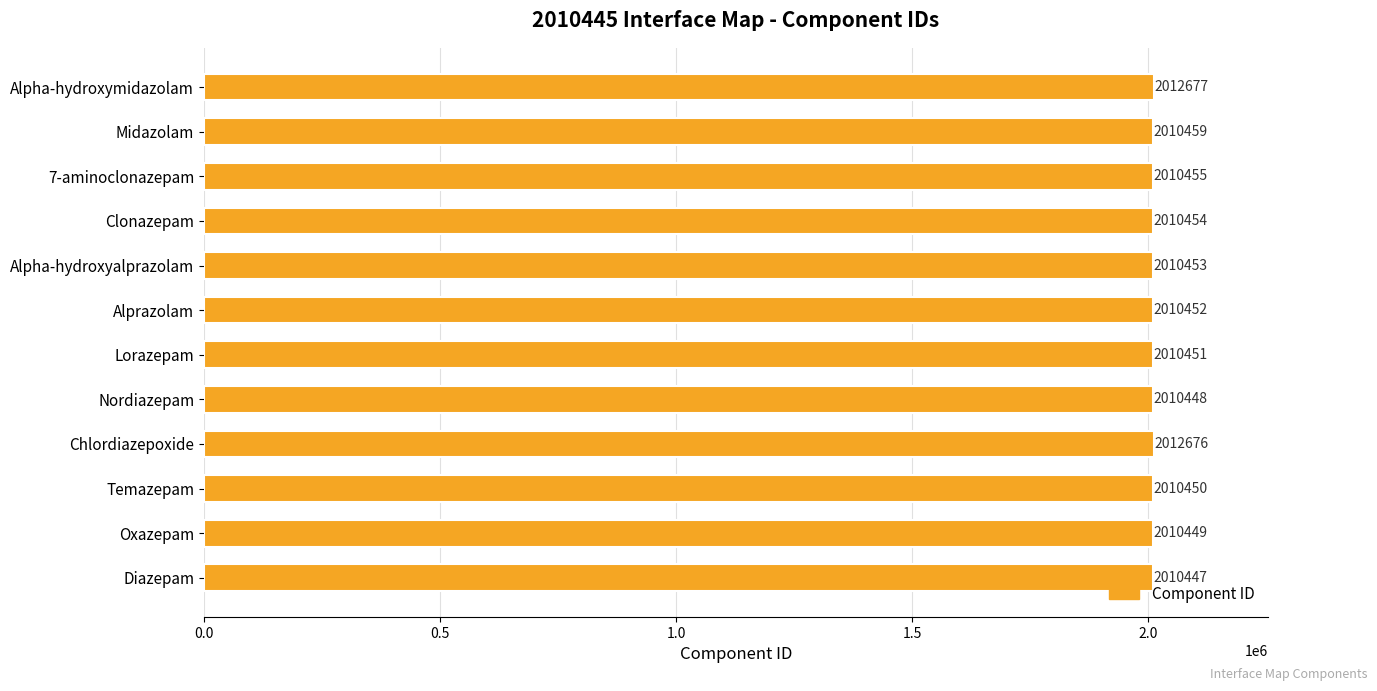

What is the smallest value displayed?

2010447